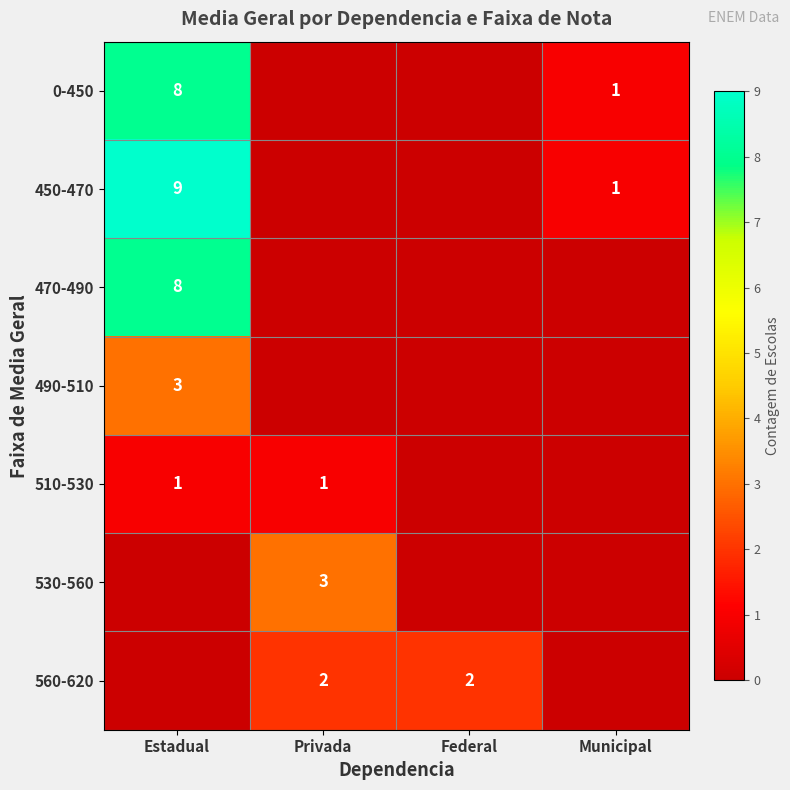

True or false: 560-620 has a value of 2 at Federal.

True